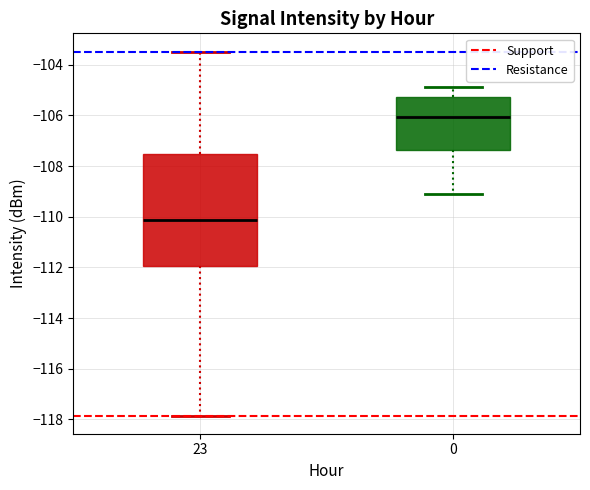

Which box is the tallest, from its lower edge to its upper edge?

23